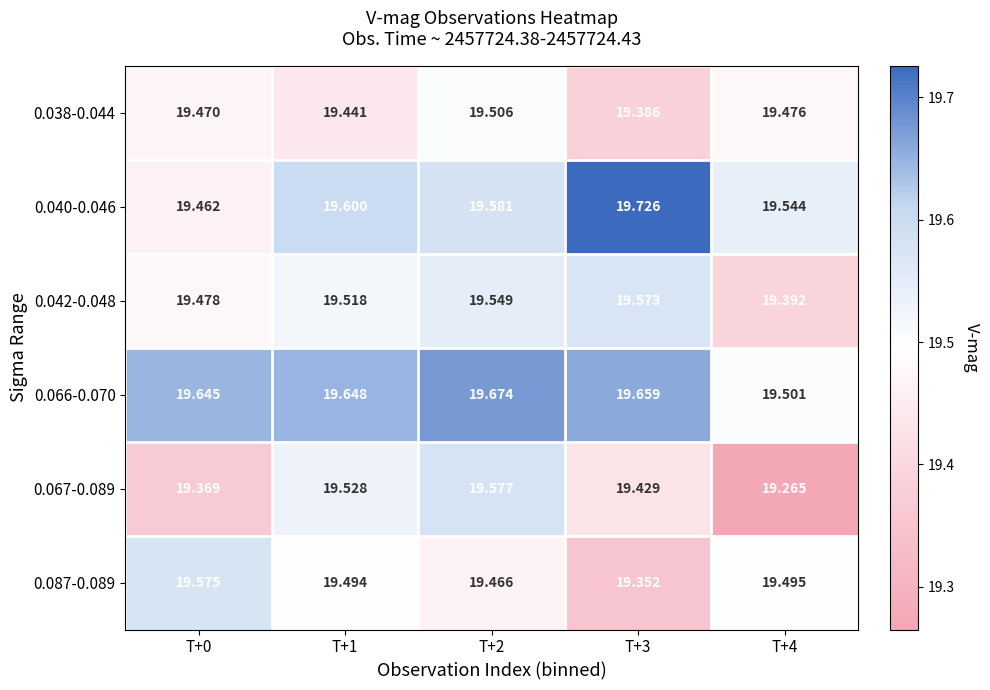

What is the difference between the highest and lowest values at T+0?

0.3